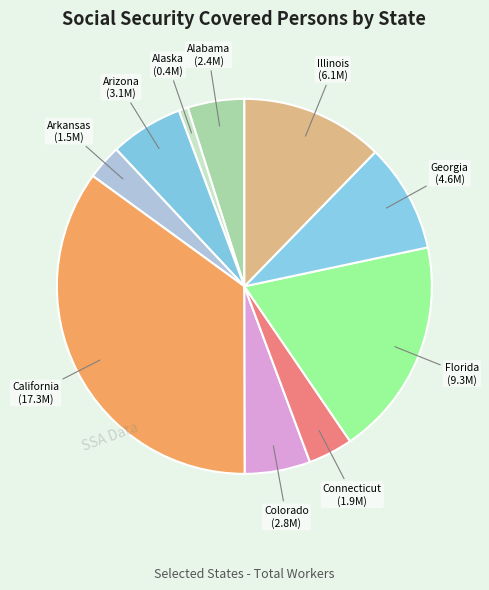

How many slices are in this pie chart?

10